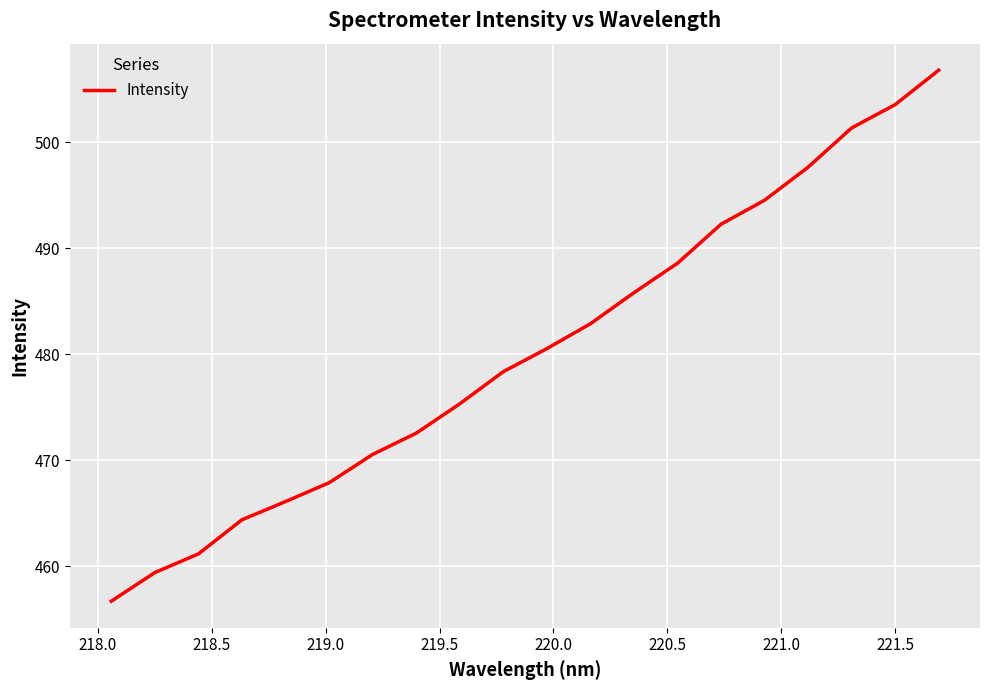

What is the difference between the maximum and minimum values?

50.1